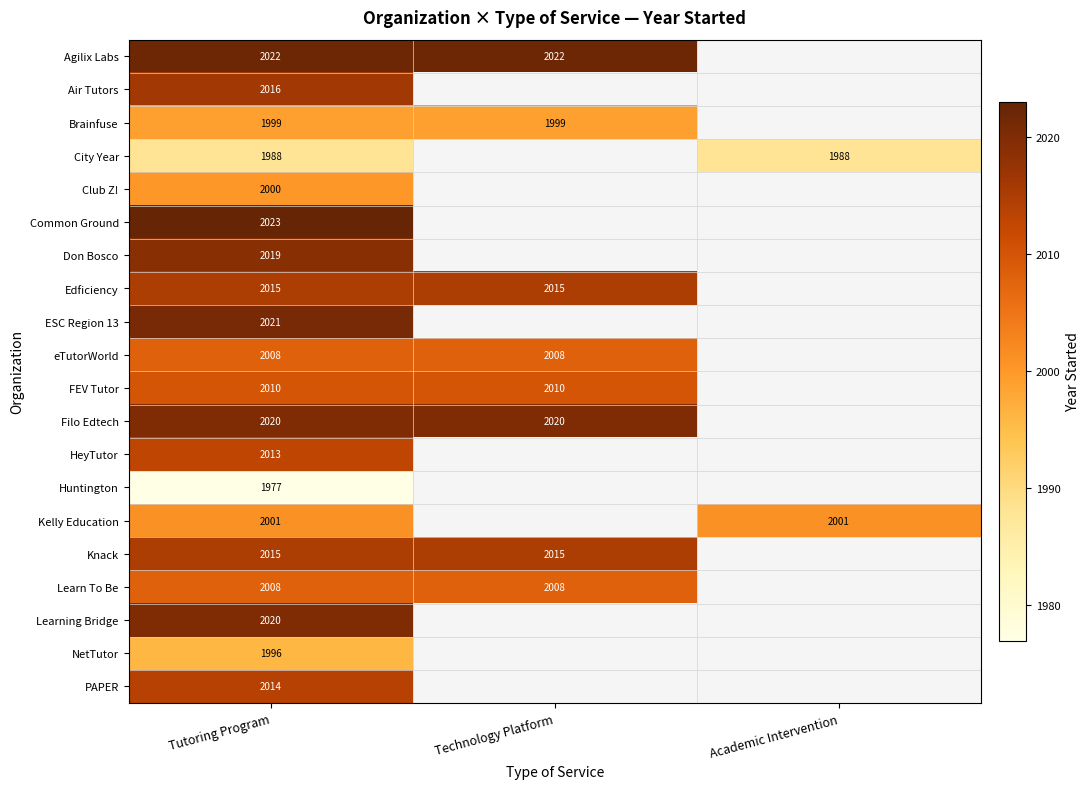

Is the value of Kelly Education at Tutoring Program greater than the value of Edficiency at Technology Platform?

No